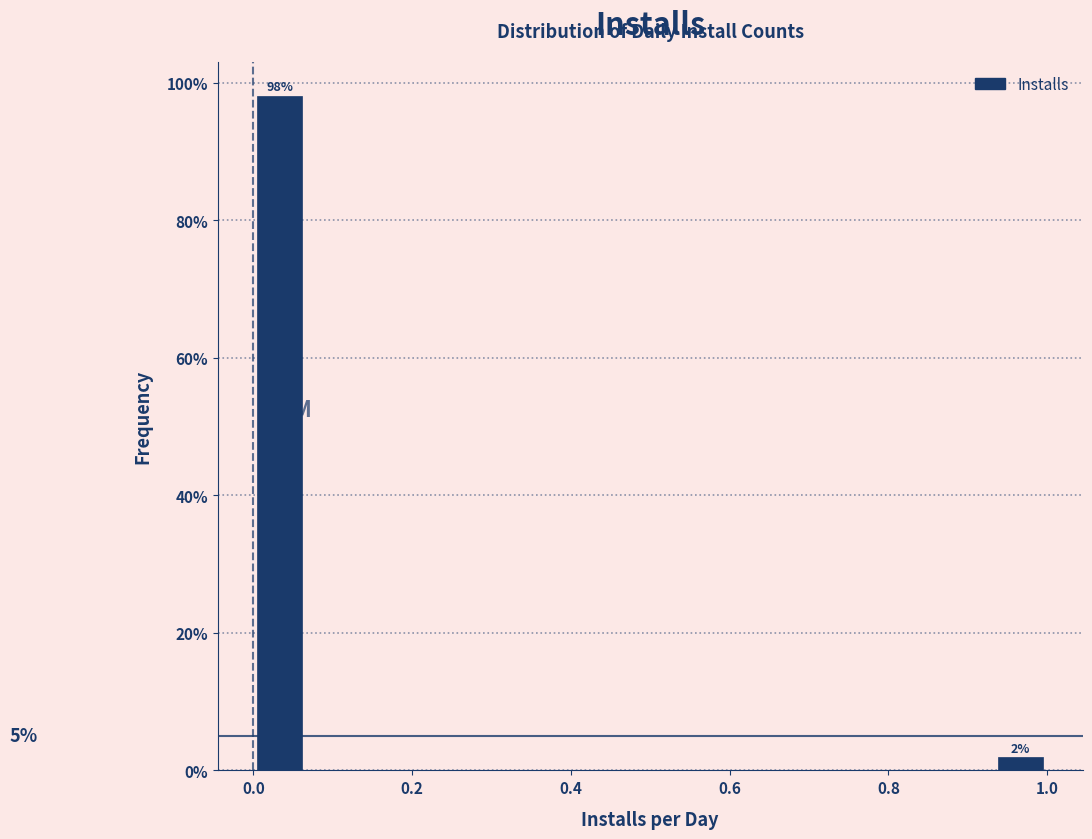

Read against the x-axis, roughly where is the centre of the tallest bar?

0.04